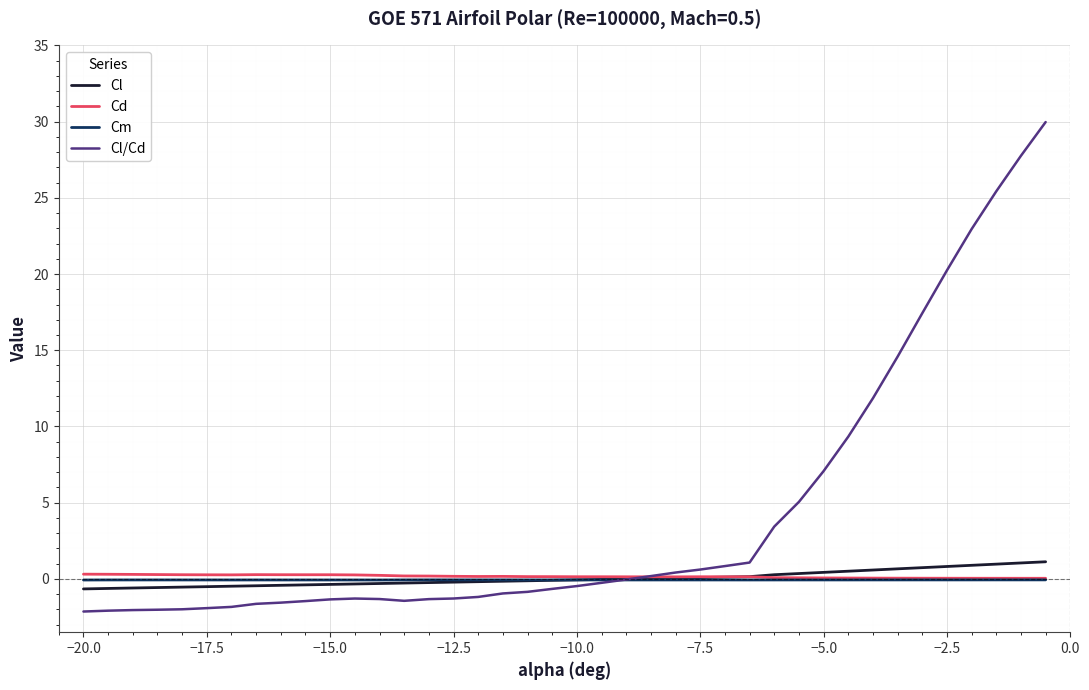

What is the greatest value displayed?

30.0